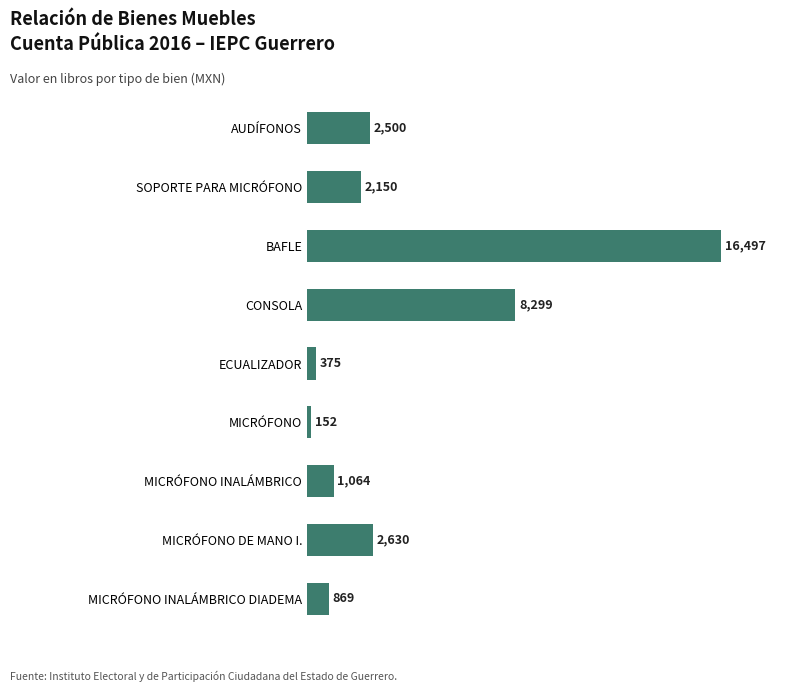

How many data points does each series have?

9